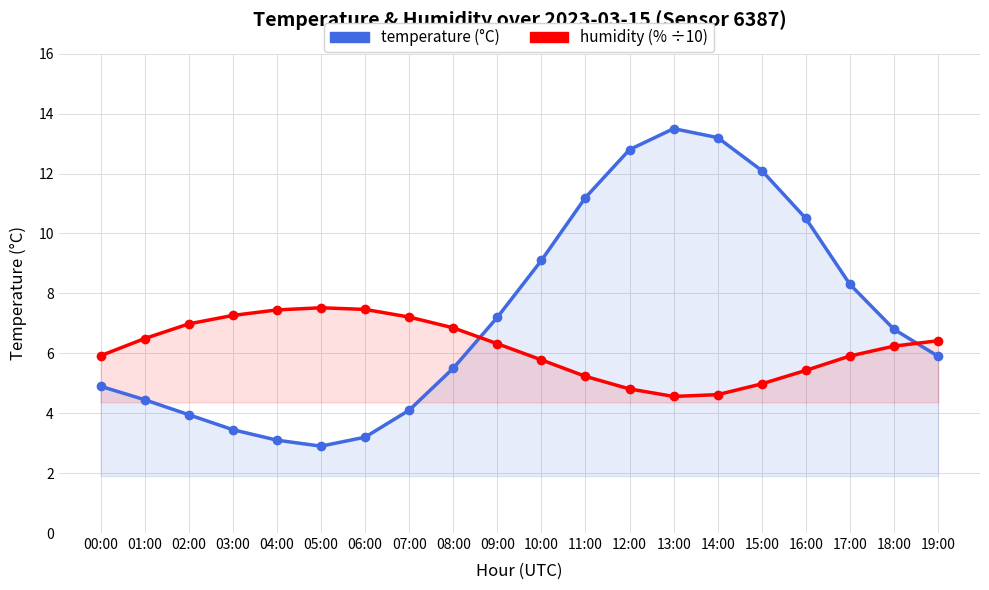

What position from the right is 17:00?

3